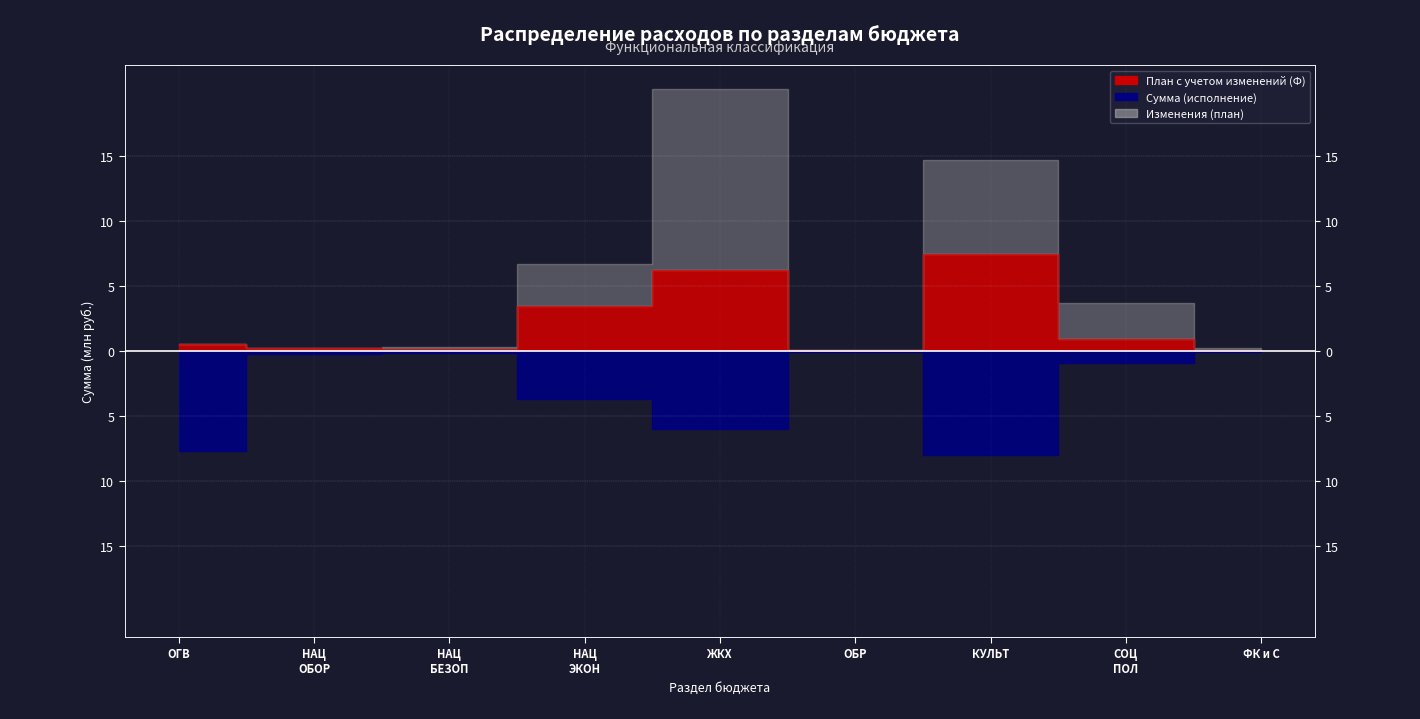

Reading left to right, what are all the values shown in this chart?

План с учетом изменений (Ф): 0.5	0.3	0.2	3.5	6.2	0.1	7.4	1.0	0.1
Сумма (исполнение): -7.7	-0.3	-0.2	-3.7	-6.0	-0.1	-8.0	-1.0	-0.1